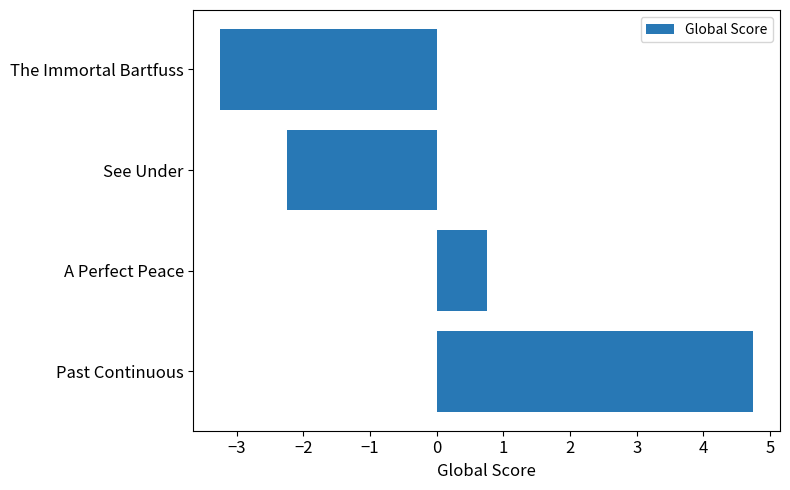

List the labels in order of value, smallest first.

The Immortal Bartfuss, See Under, A Perfect Peace, Past Continuous